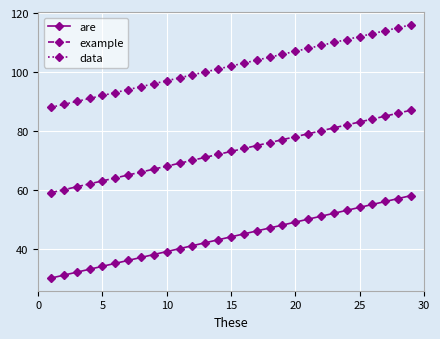

What is the difference between the maximum and second lowest values in the example series?

27